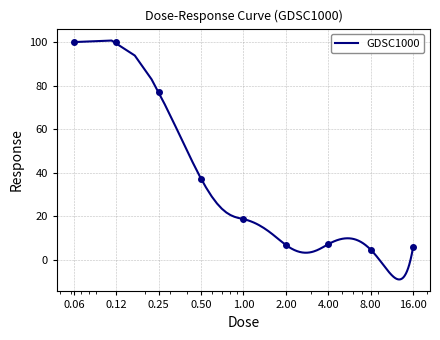

How many data points does each series have?

9